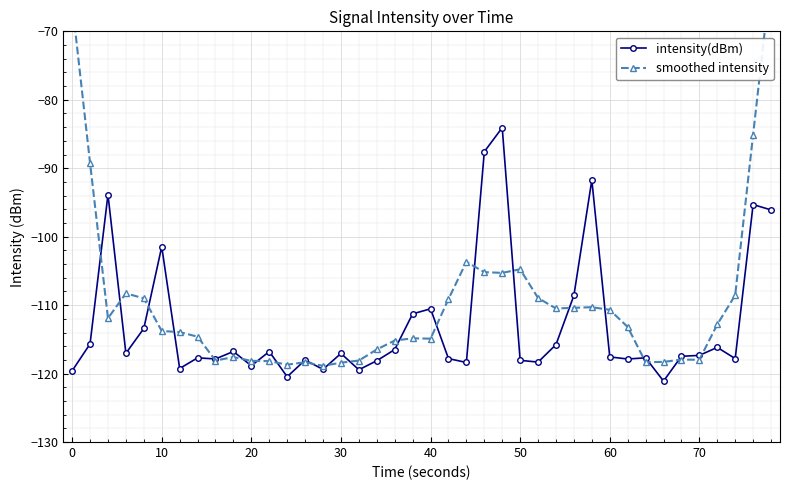

What is the highest value of the intensity(dBm) series?

-84.1